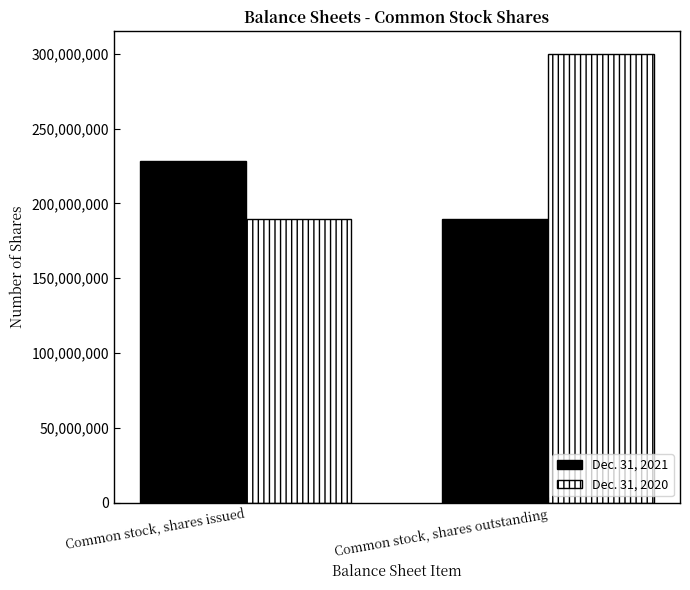

What position from the right is Common stock, shares issued?

2